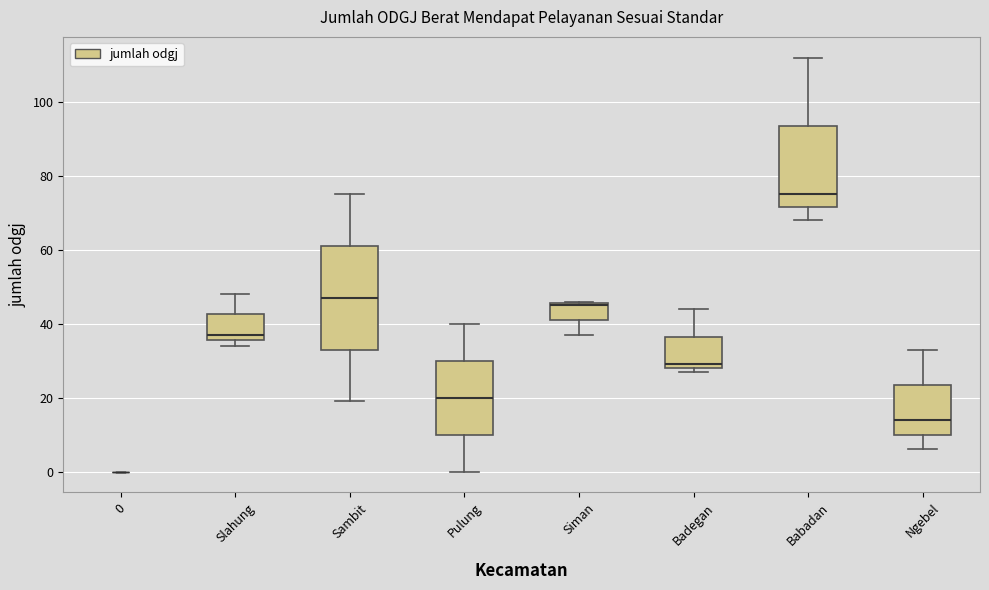

Which box is the tallest, from its lower edge to its upper edge?

Sambit